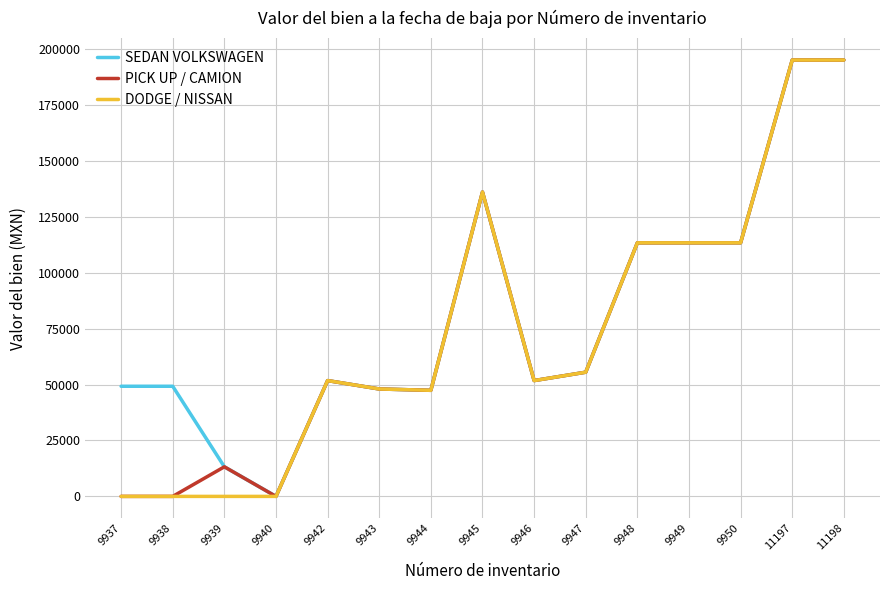

What is the highest value of the PICK UP / CAMION series?

195000.0